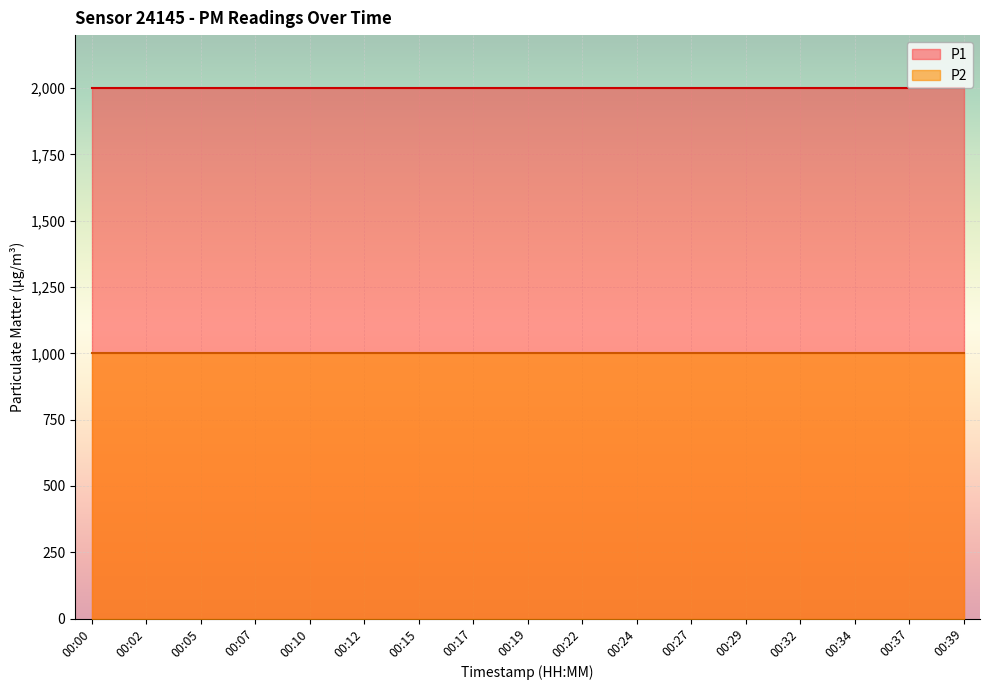

At which label is P1 closest to 1999?

00:00